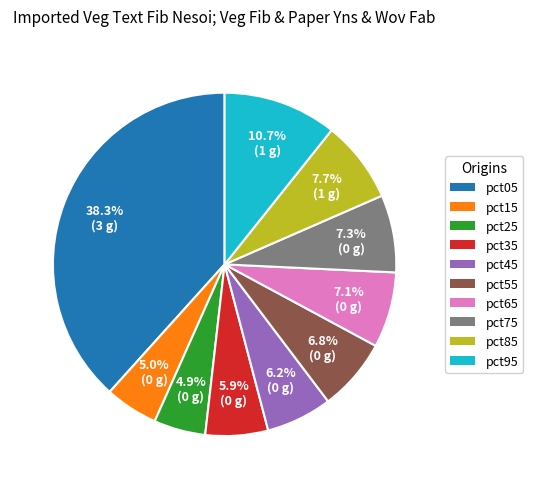

Does any single category account for the majority?

No